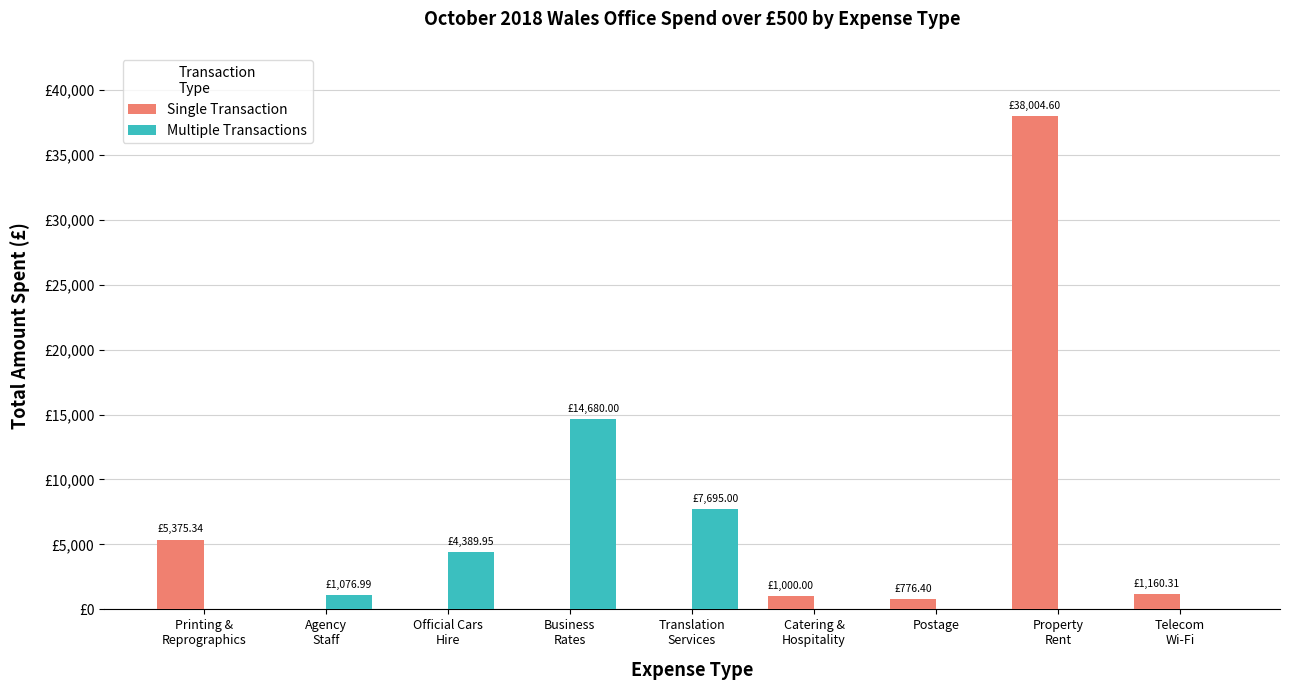

Are the bars horizontal?

No